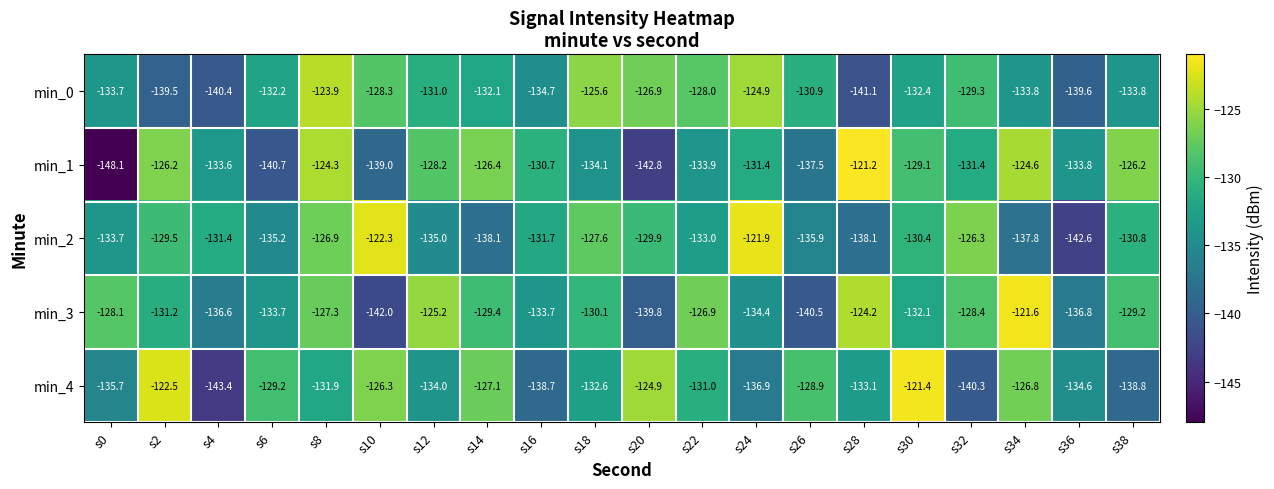

At which label does min_4 reach its minimum?

s4